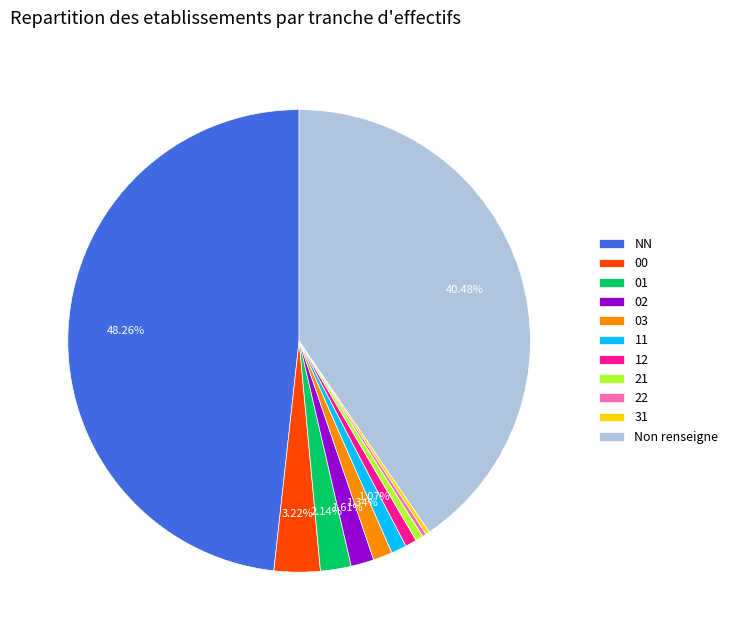

What is the largest slice in the pie chart?

NN